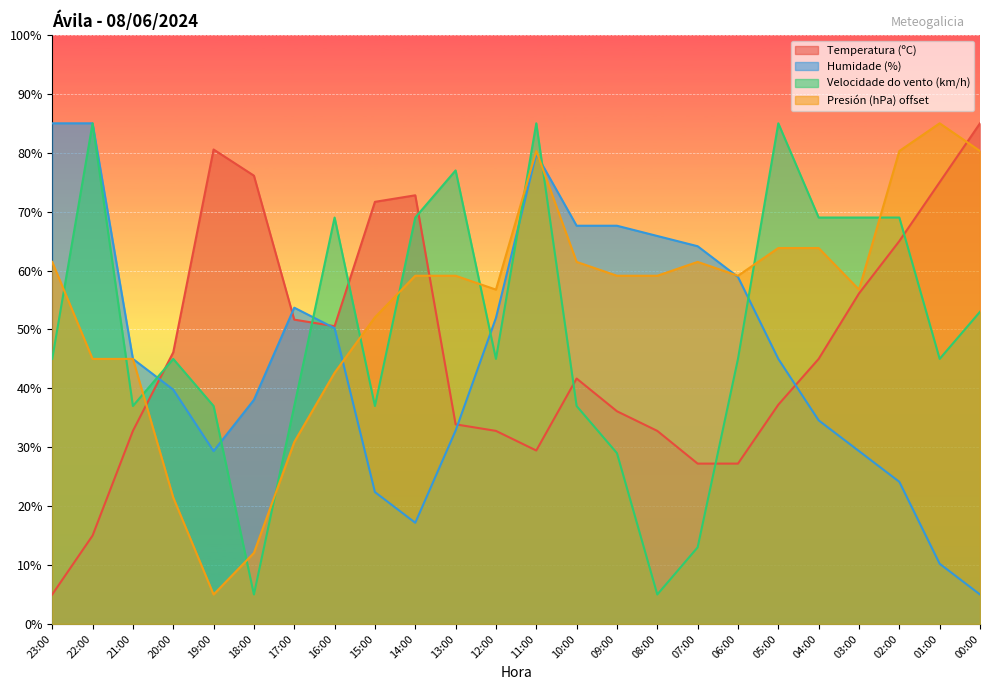

Where is the first local maximum for Presión (hPa) offset?

11:00